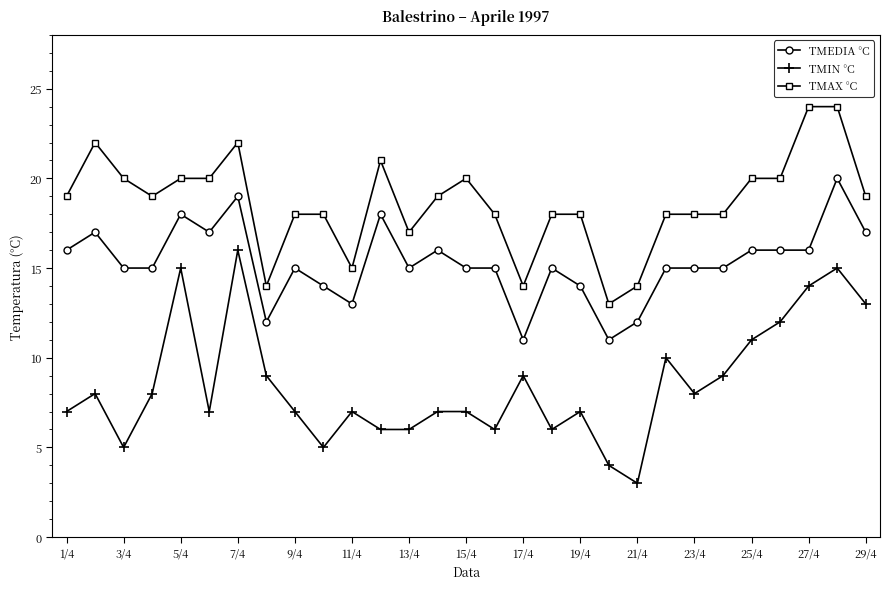

What is the lowest value of the TMIN °C series?

3